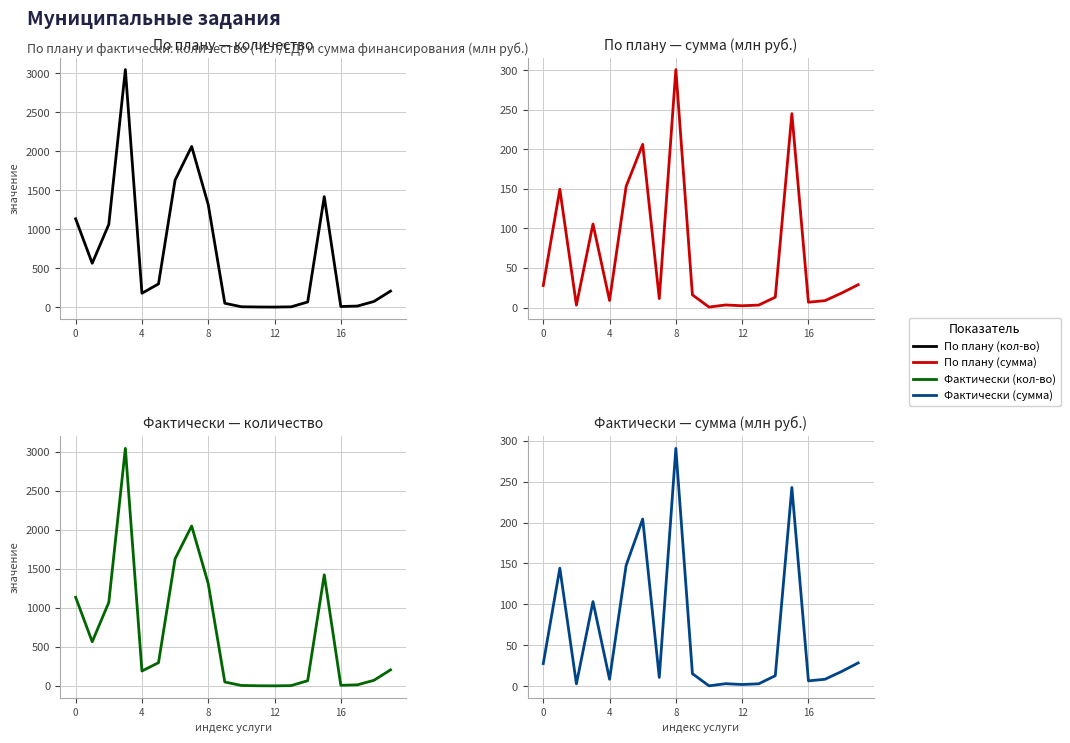

True or false: Фактически (сумма, млн) has more than 0 points higher than both neighbors.

True